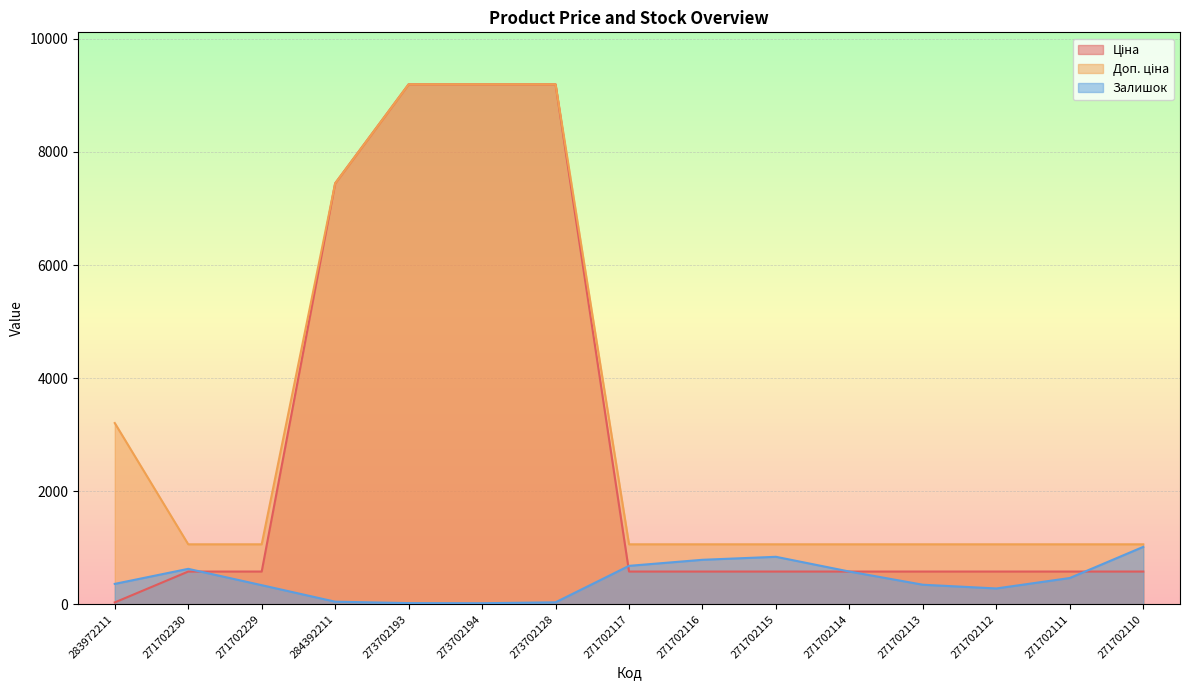

Which series changed the most between 273702193 and 271702113?

Ціна